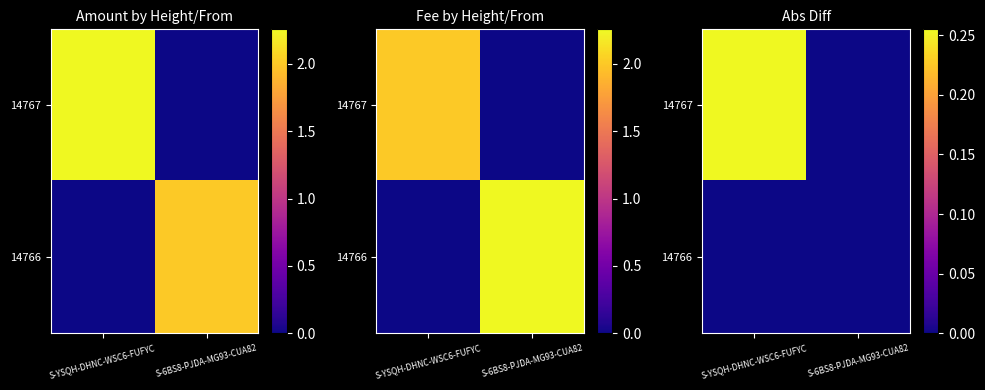

Rank the series by their average value, from highest to lowest.

14767, 14766